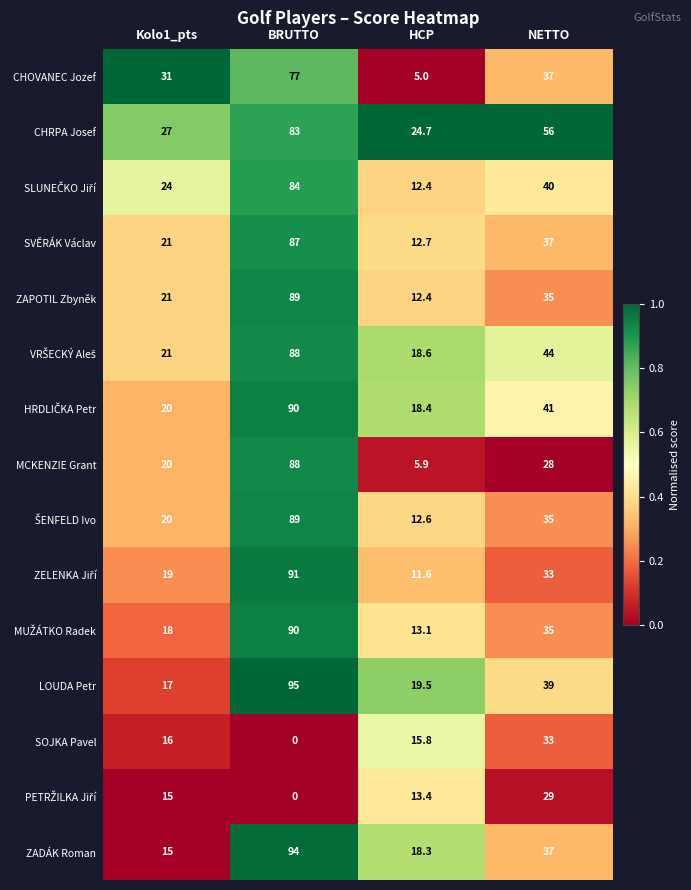

Which series has the widest spread of values?

MCKENZIE Grant